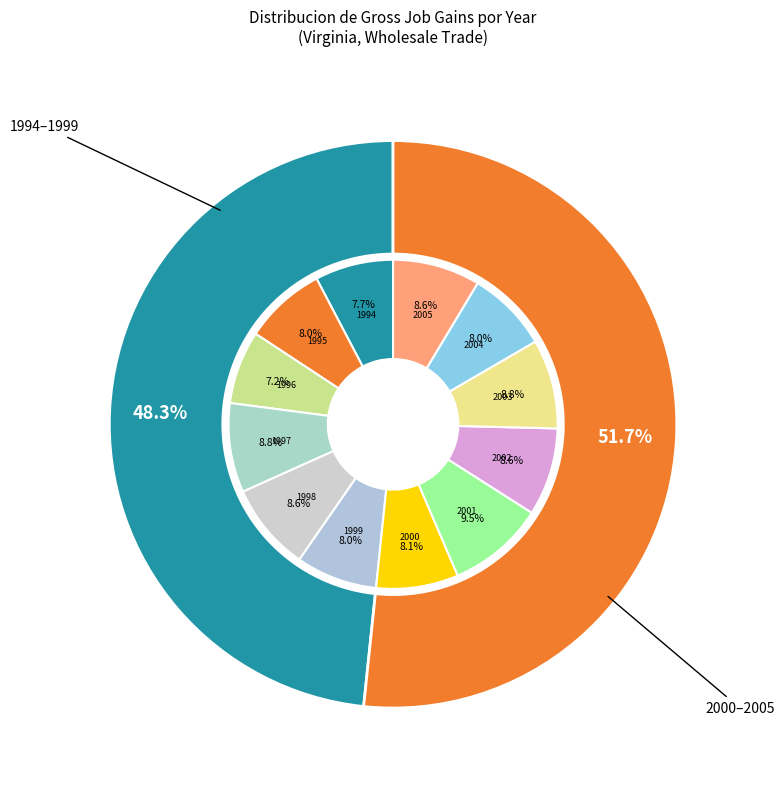

Between 2005 and 1994, which is larger?

2005